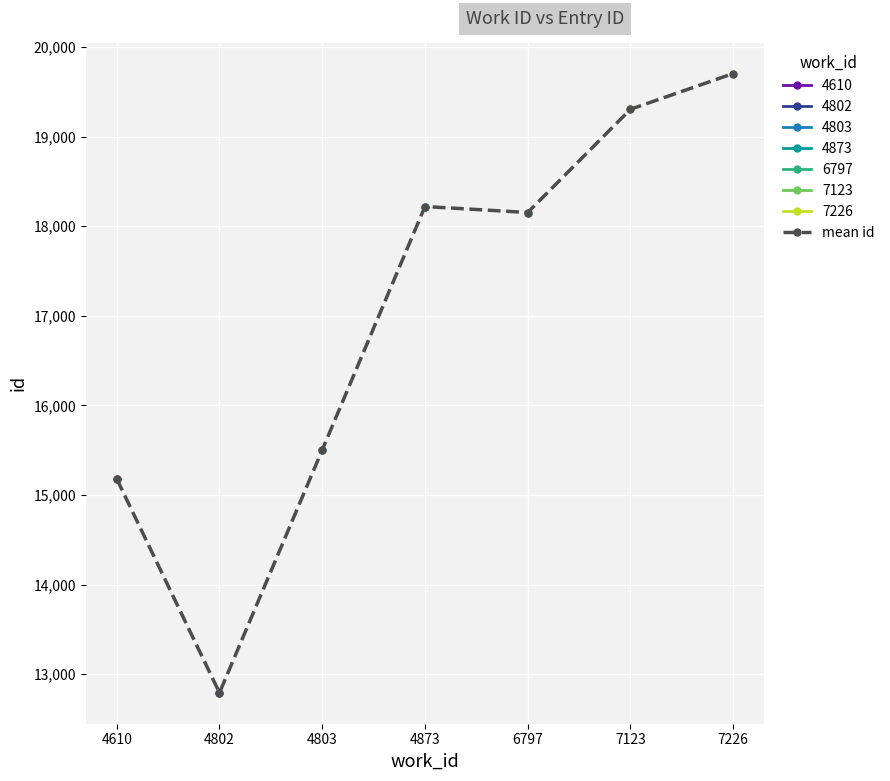

True or false: the data has more than 2 interior local peaks.

False